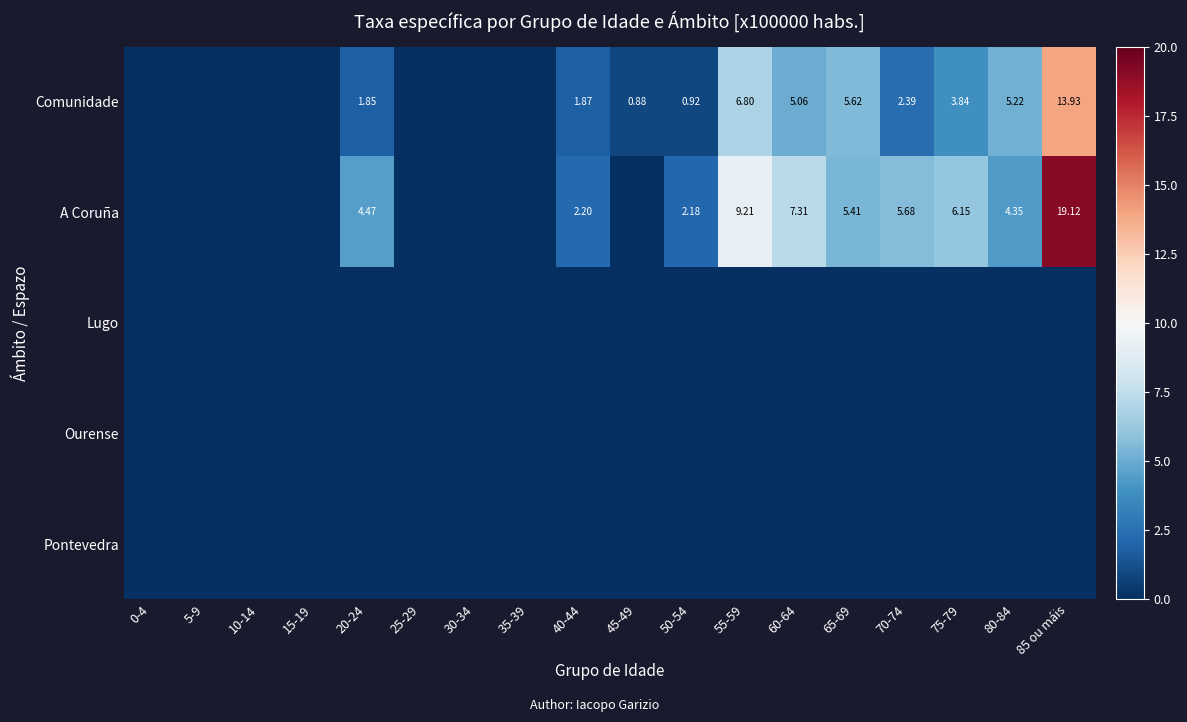

At how many categories does at least one series exceed 5?

7